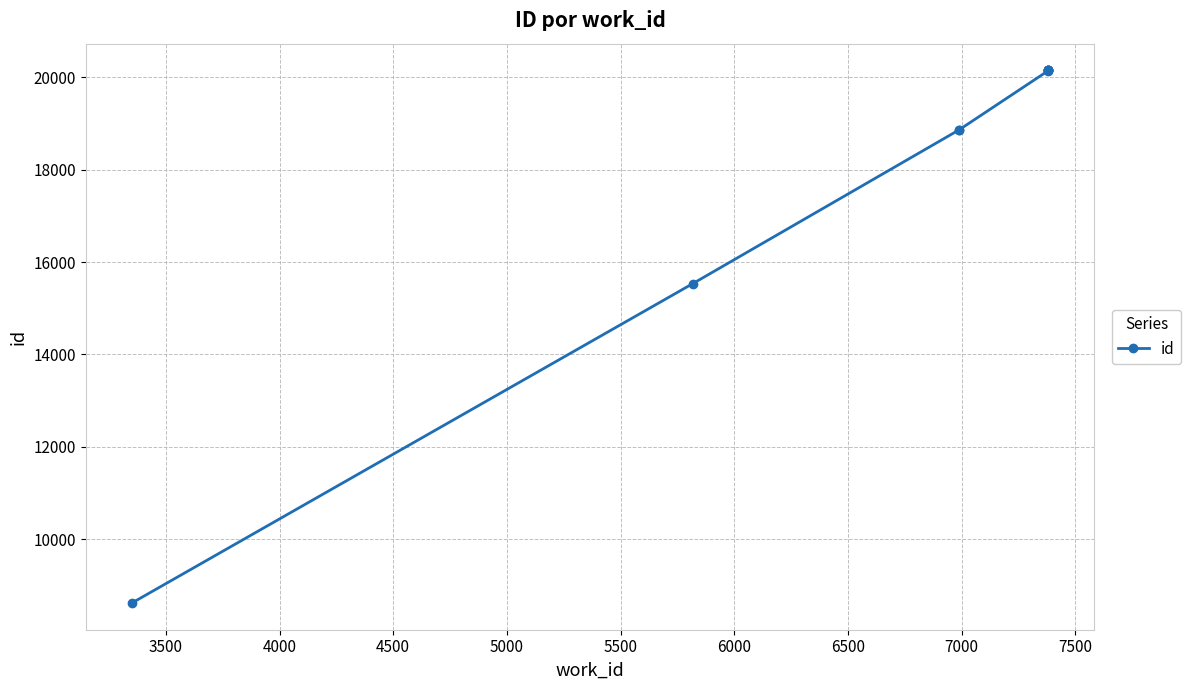

What is the sum of all values?

182738